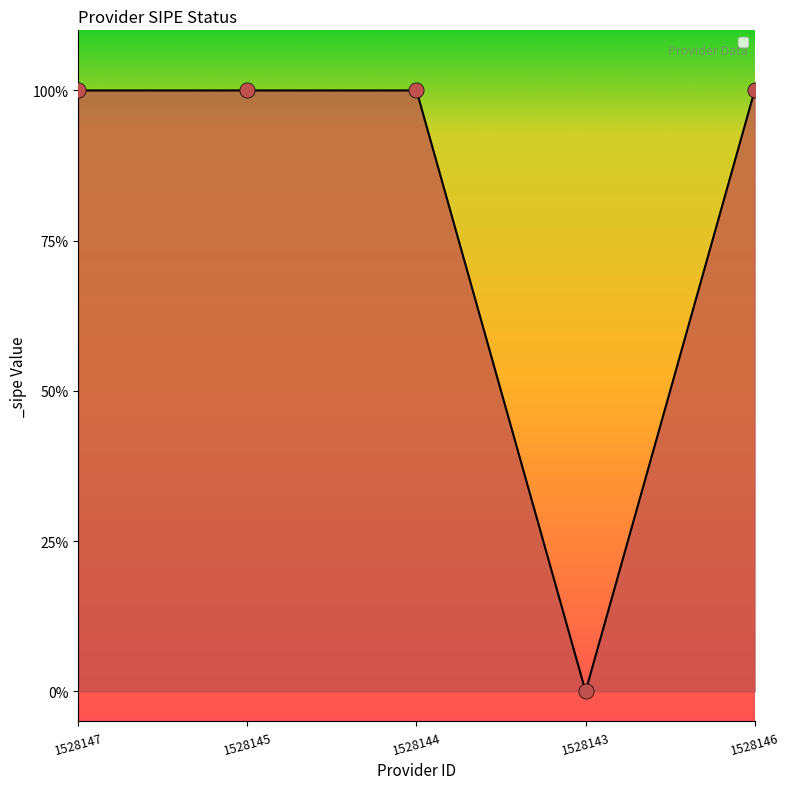

Which has a higher value, 1528147 or 1528145?

1528147